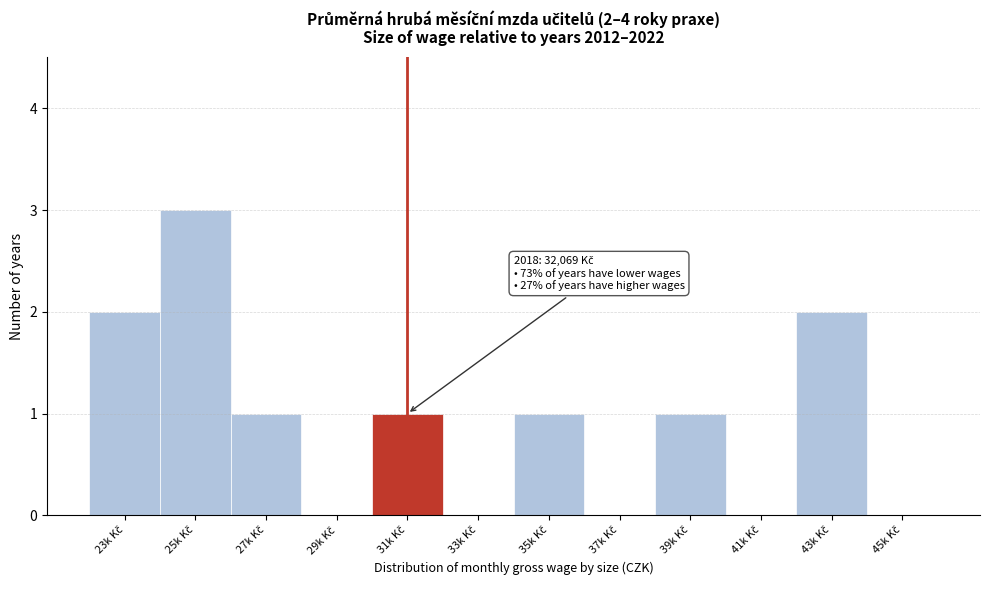

What is the greatest value displayed?

3